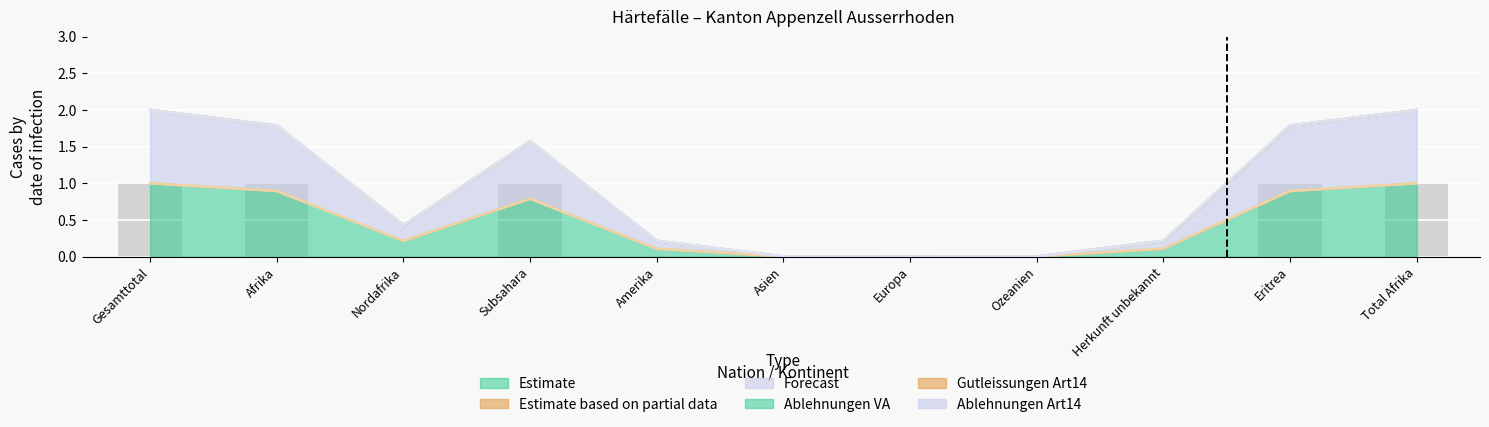

How many series are shown in this chart?

6